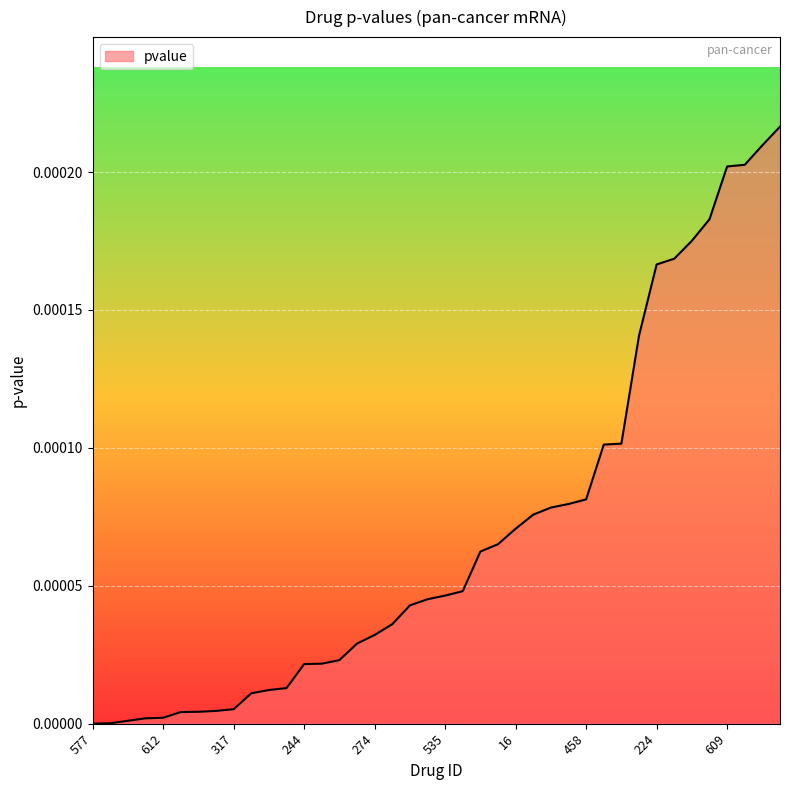

Is this an area chart (filled region under the line)?

Yes